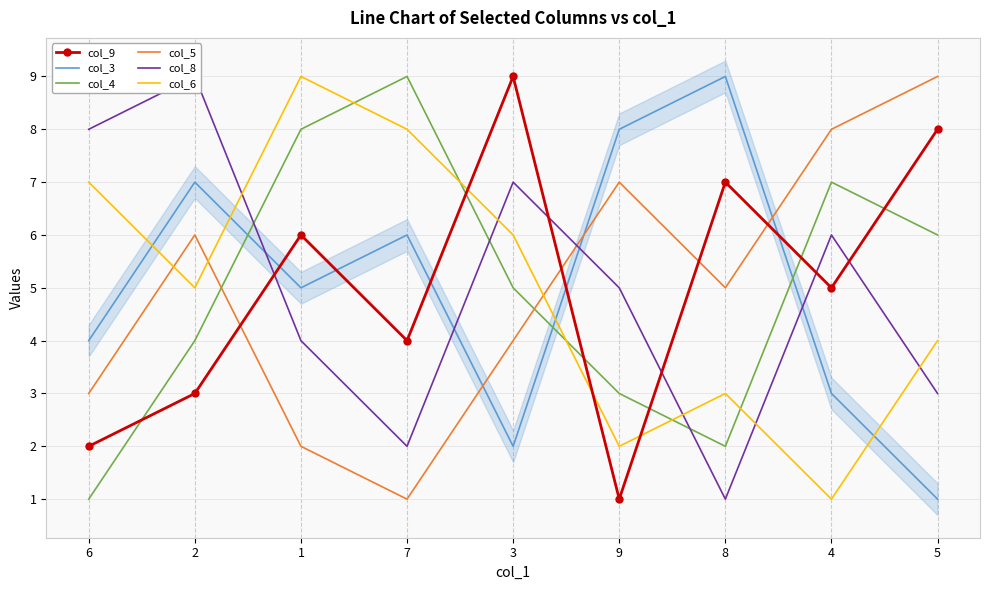

What is the total value across all series at 3?

33